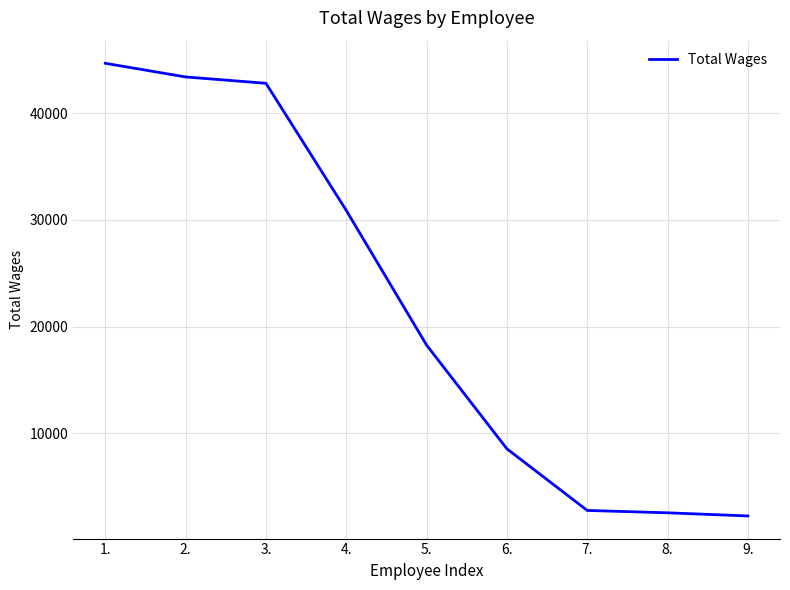

What is the difference between the values at 9. and 6.?

6289